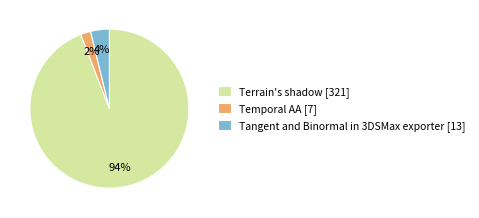

To the nearest percent, what is the difference between the largest and smallest slice percentages?

92%